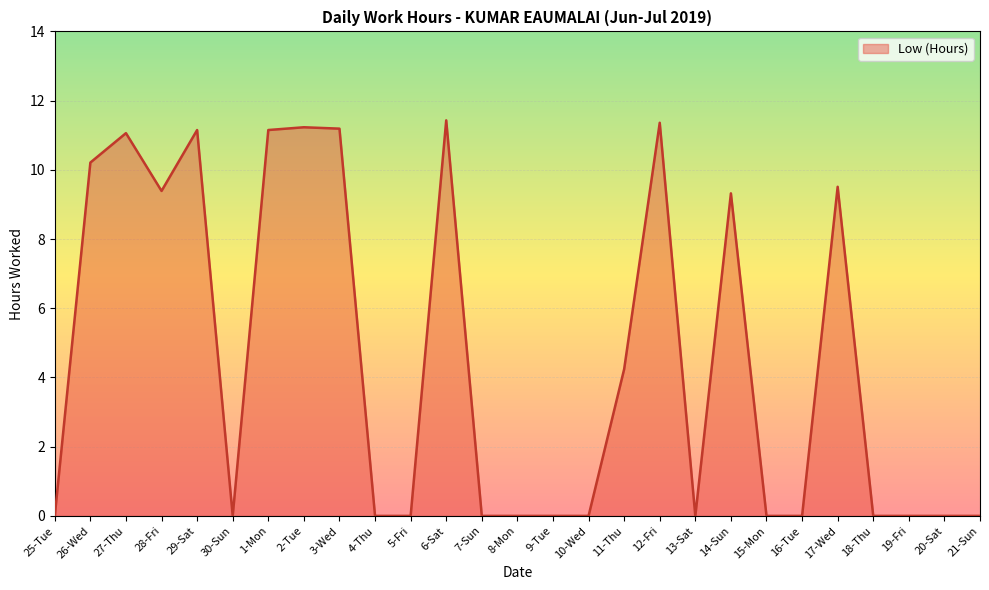

Reading left to right, extract all data points from this chart.

0.0	10.2	11.1	9.4	11.2	0.0	11.2	11.2	11.2	0.0	0.0	11.4	0.0	0.0	0.0	0.0	4.2	11.4	0.0	9.3	0.0	0.0	9.5	0.0	0.0	0.0	0.0